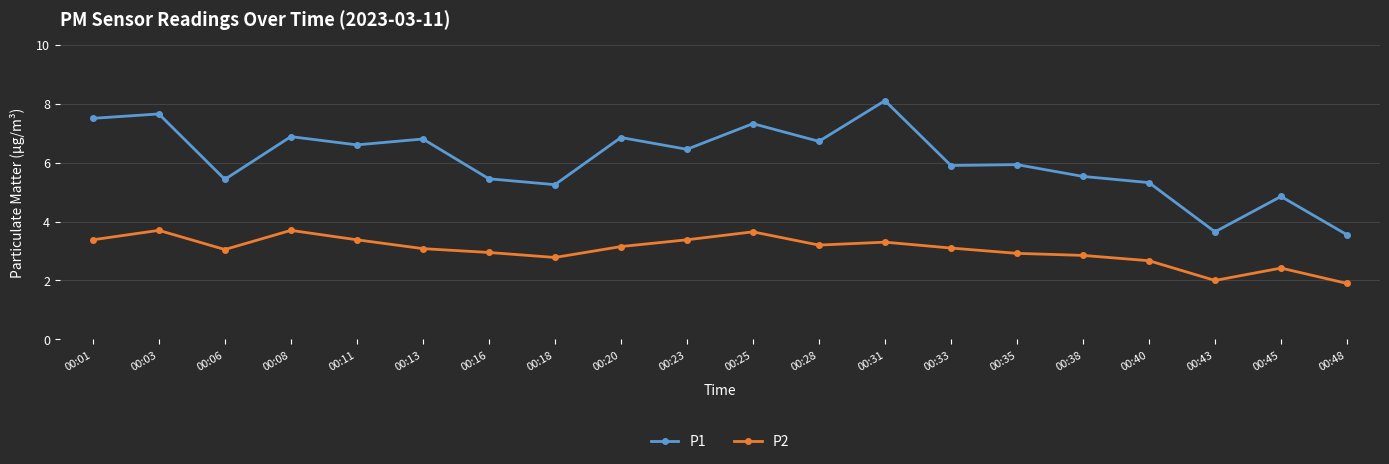

How many categories are shown in the chart?

20